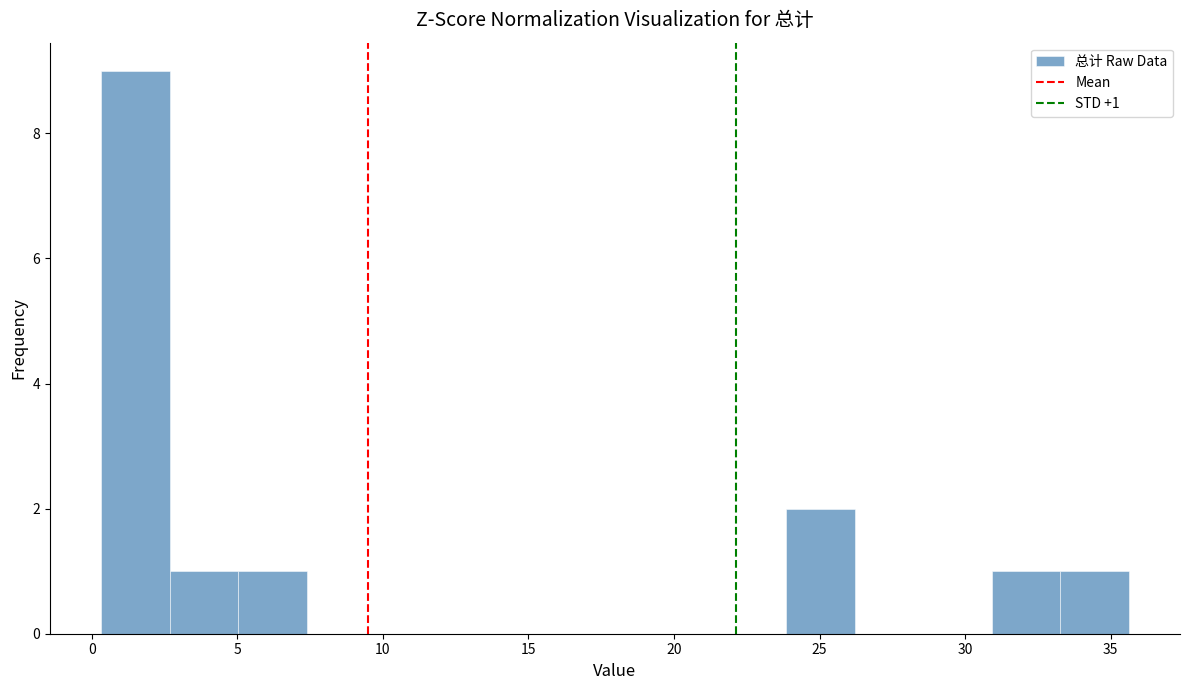

Over which range of the x-axis is the bar tallest?

0.5 to 2.5